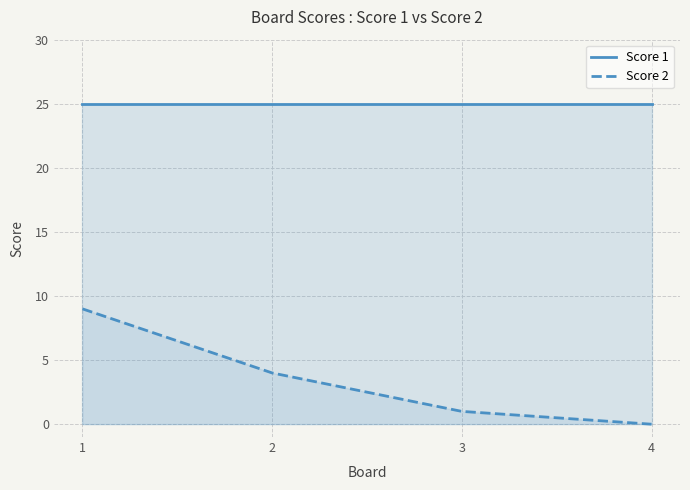

Reading left to right, list all the values displayed in this chart.

Score 1: 1=25	2=25	3=25	4=25
Score 2: 1=9	2=4	3=1	4=0